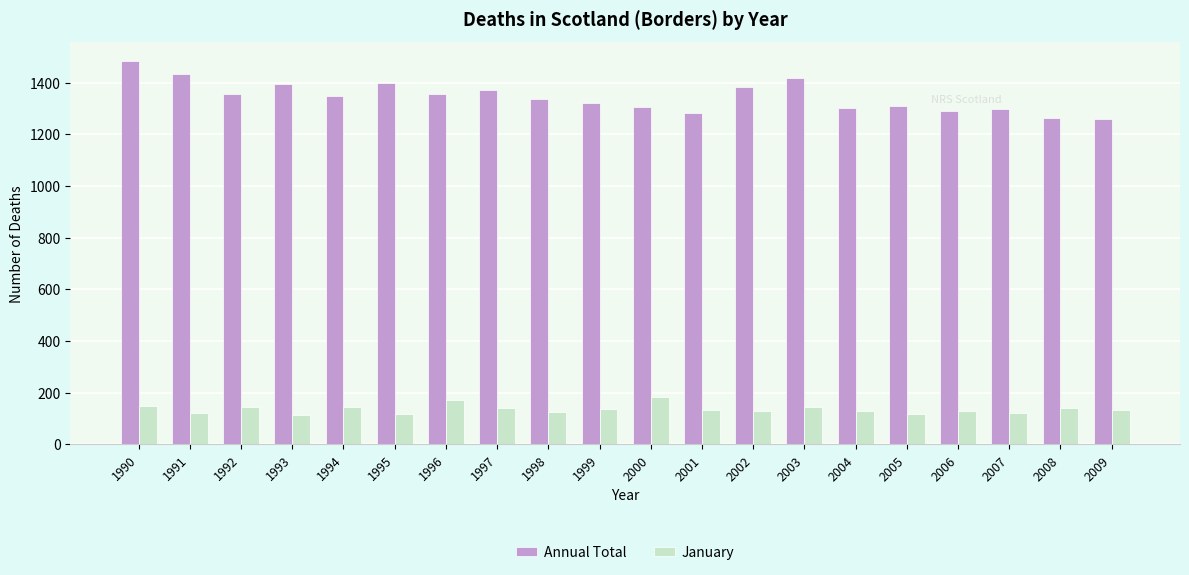

At which category is the sum across all series the highest?

1990